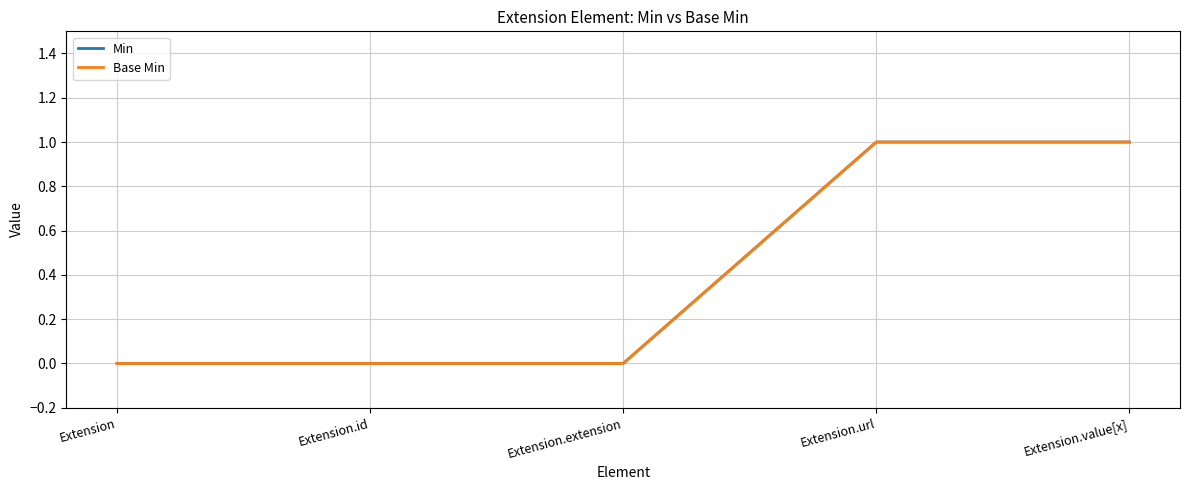

Reading left to right, transcribe all the data shown in this chart.

Min: Extension=0	Extension.id=0	Extension.extension=0	Extension.url=1	Extension.value[x]=1
Base Min: Extension=0	Extension.id=0	Extension.extension=0	Extension.url=1	Extension.value[x]=1